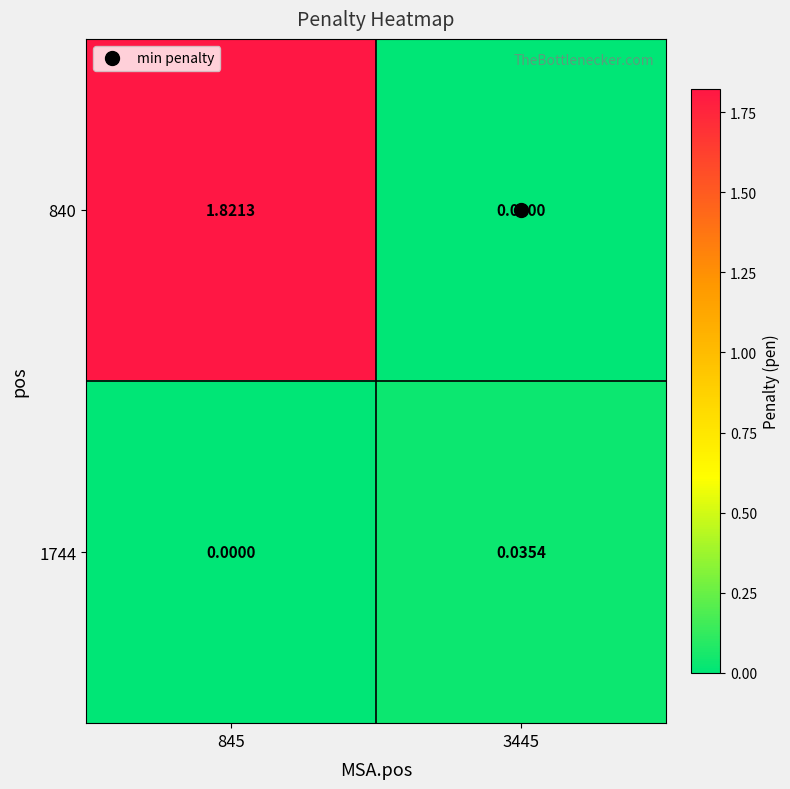

How many categories are shown in the chart?

2